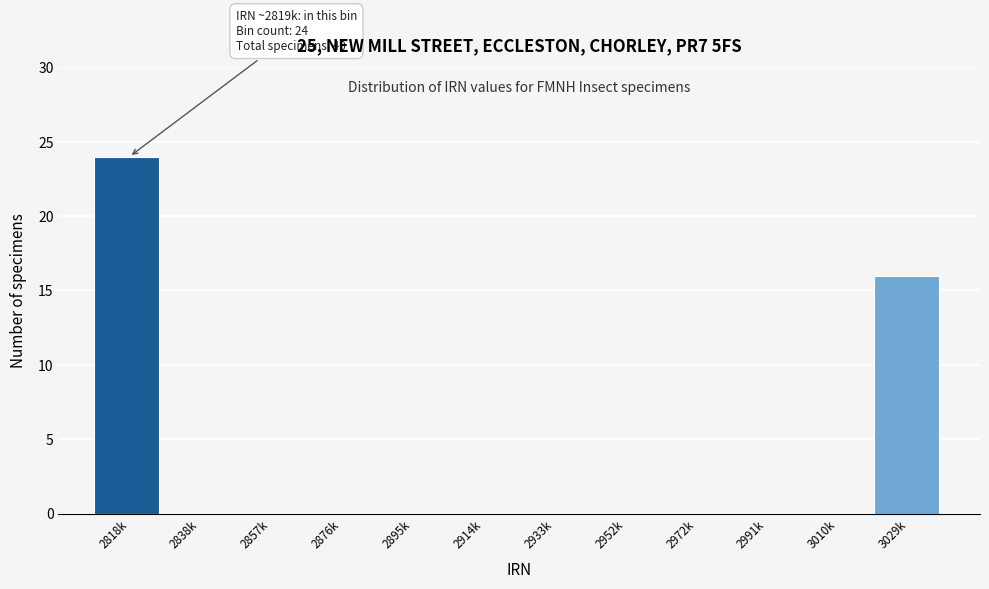

Reading left to right, what are all the values shown in this chart?

2818k=24	2838k=0	2857k=0	2876k=0	2895k=0	2914k=0	2933k=0	2952k=0	2972k=0	2991k=0	3010k=0	3029k=16